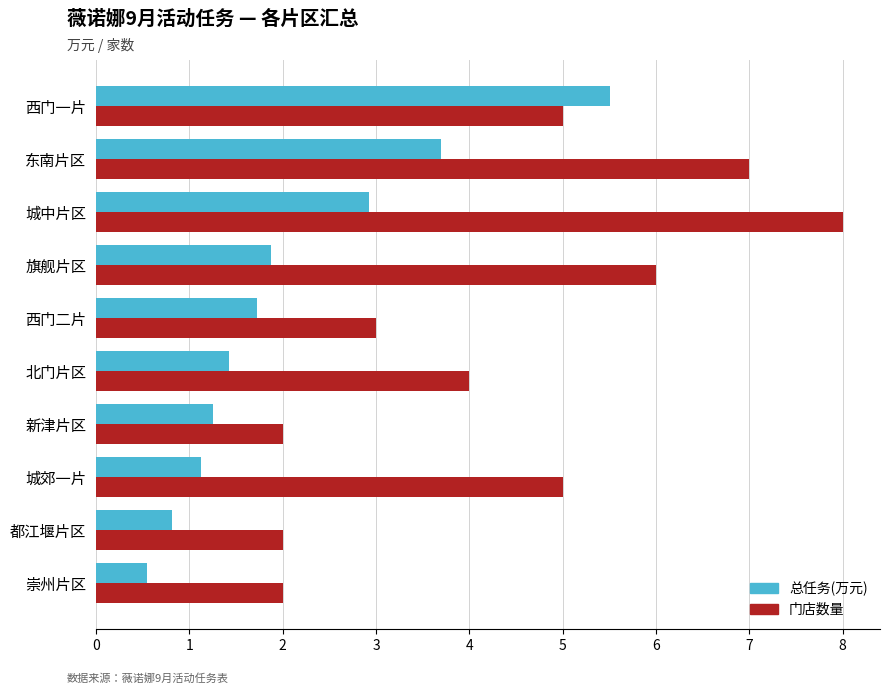

Which series has the largest total across all categories?

门店数量